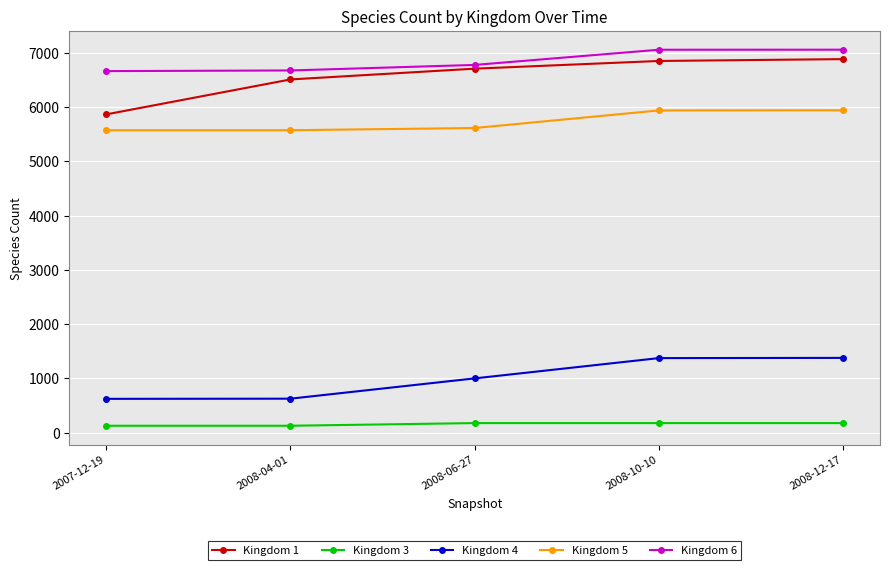

What is the maximum value shown in the chart?

7060